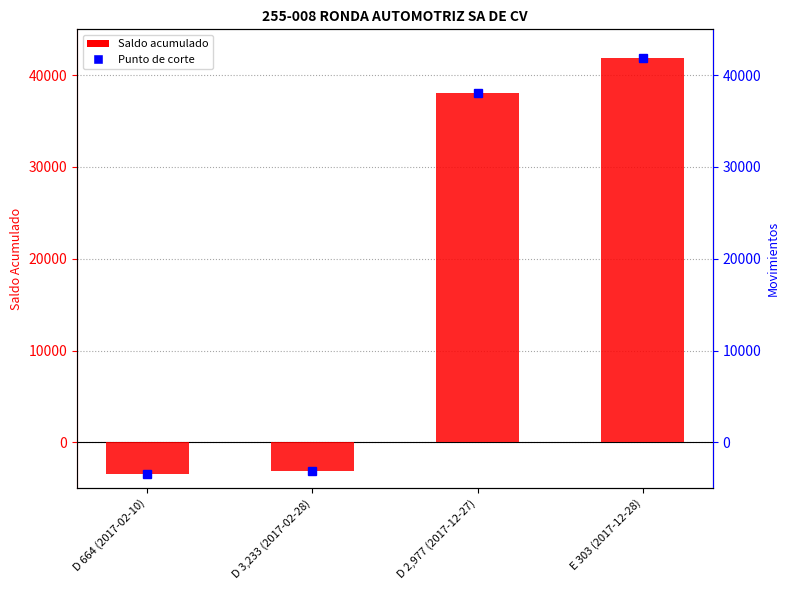

What is the label of the 1st bar from the left?

D 664 (2017-02-10)